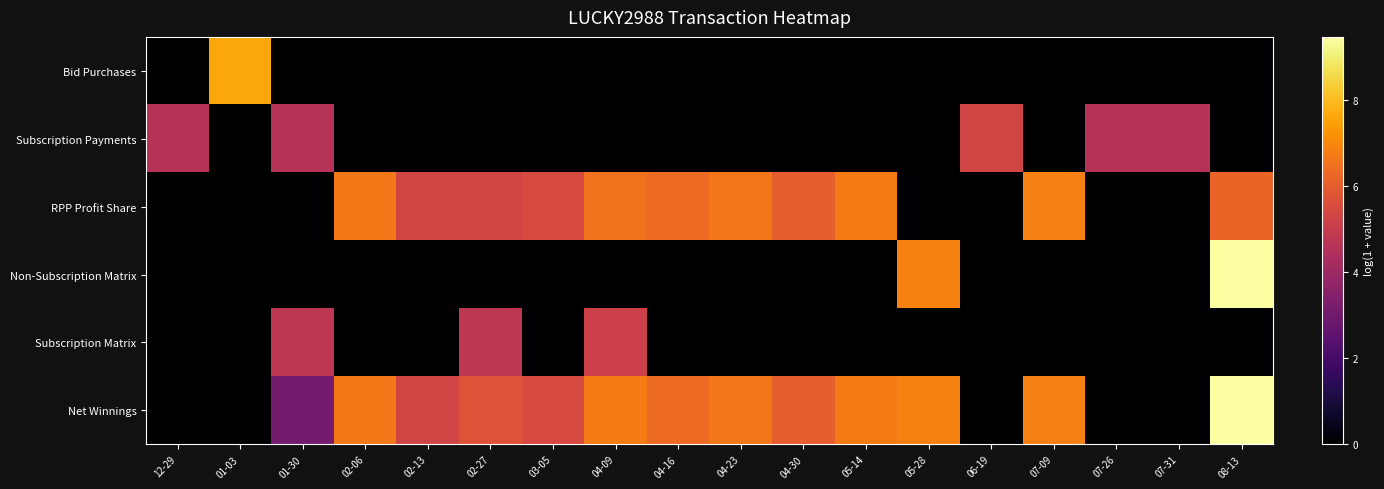

Reading right to left, transcribe all the data shown in this chart.

Bid Purchases: 08-13=0.0	07-31=0.0	07-26=0.0	07-09=0.0	06-19=0.0	05-28=0.0	05-14=0.0	04-30=0.0	04-23=0.0	04-16=0.0	04-09=0.0	03-05=0.0	02-27=0.0	02-13=0.0	02-06=0.0	01-30=0.0	01-03=7.6	12-29=0.0
Subscription Payments: 08-13=0.0	07-31=4.6	07-26=4.6	07-09=0.0	06-19=5.3	05-28=0.0	05-14=0.0	04-30=0.0	04-23=0.0	04-16=0.0	04-09=0.0	03-05=0.0	02-27=0.0	02-13=0.0	02-06=0.0	01-30=4.6	01-03=0.0	12-29=4.6
RPP Profit Share: 08-13=6.2	07-31=0.0	07-26=0.0	07-09=6.8	06-19=0.0	05-28=0.0	05-14=6.7	04-30=6.0	04-23=6.6	04-16=6.3	04-09=6.5	03-05=5.5	02-27=5.3	02-13=5.3	02-06=6.7	01-30=0.0	01-03=0.0	12-29=0.0
Non-Subscription Matrix: 08-13=9.4	07-31=0.0	07-26=0.0	07-09=0.0	06-19=0.0	05-28=6.9	05-14=0.0	04-30=0.0	04-23=0.0	04-16=0.0	04-09=0.0	03-05=0.0	02-27=0.0	02-13=0.0	02-06=0.0	01-30=0.0	01-03=0.0	12-29=0.0
Subscription Matrix: 08-13=0.0	07-31=0.0	07-26=0.0	07-09=0.0	06-19=0.0	05-28=0.0	05-14=0.0	04-30=0.0	04-23=0.0	04-16=0.0	04-09=5.2	03-05=0.0	02-27=4.8	02-13=0.0	02-06=0.0	01-30=4.8	01-03=0.0	12-29=0.0
Net Winnings: 08-13=9.5	07-31=0.0	07-26=0.0	07-09=6.8	06-19=0.0	05-28=6.9	05-14=6.7	04-30=6.0	04-23=6.6	04-16=6.3	04-09=6.8	03-05=5.5	02-27=5.8	02-13=5.3	02-06=6.7	01-30=3.1	01-03=0.0	12-29=0.0